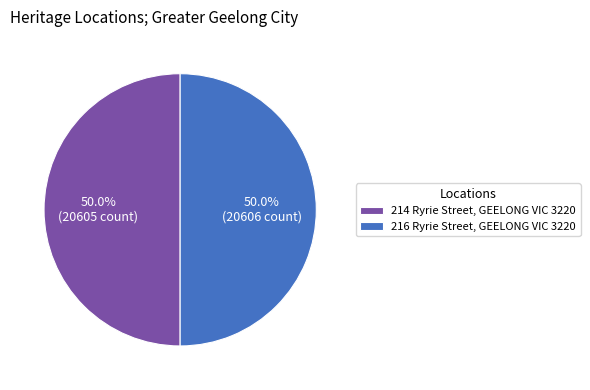

What is the total percentage of 216 Ryrie Street, GEELONG VIC 3220 and 214 Ryrie Street, GEELONG VIC 3220?

100.0%